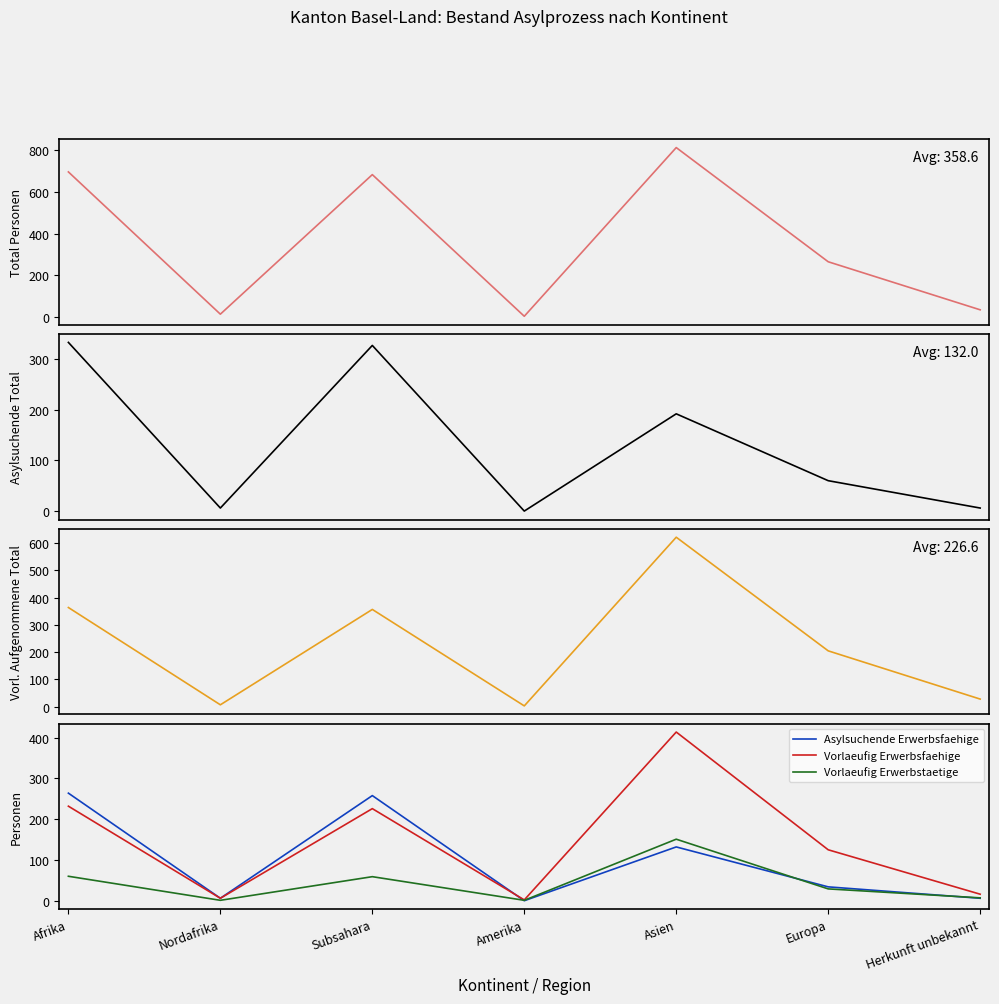

Reading left to right, transcribe all the data shown in this chart.

Total Personen: 697	13	684	3	814	265	34
Asylsuchende Total: 333	6	327	0	192	60	6
Vorlaeufig Aufgenommene Total: 364	7	357	3	622	205	28
Asylsuchende Erwerbsfaehige: 264	6	258	0	132	34	6
Vorlaeufig Erwerbsfaehige: 232	6	226	2	414	125	16
Vorlaeufig Erwerbstaetige: 60	1	59	1	151	29	7